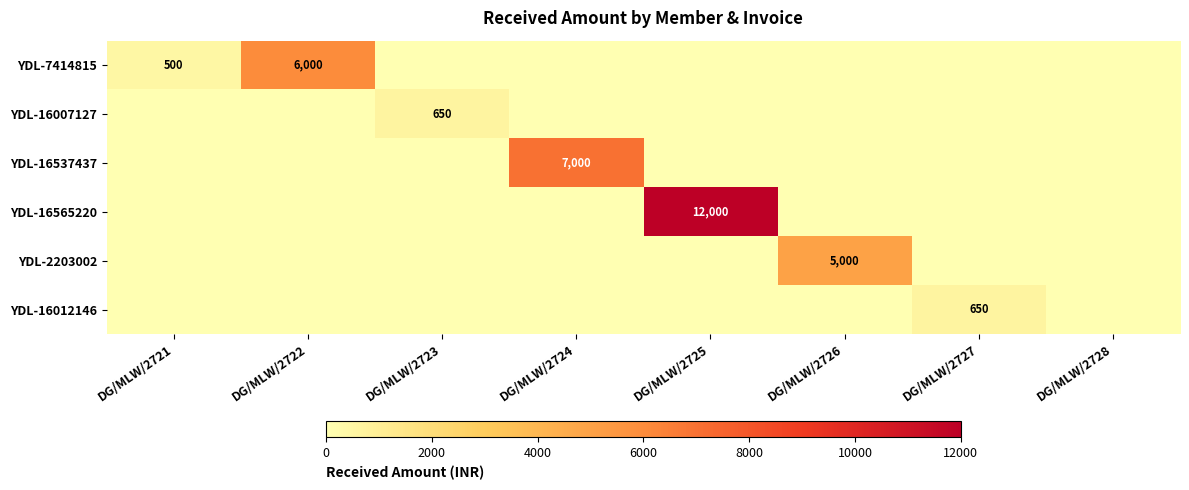

Is it true that YDL-16537437 equals 7000 at DG/MLW/2724?

True